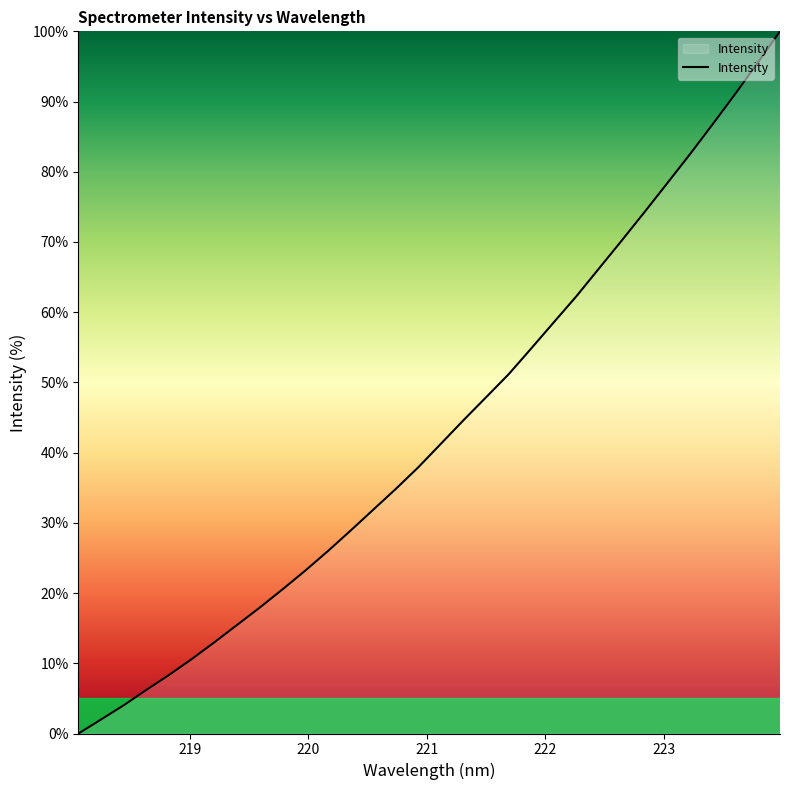

What is the greatest value displayed?

100.0